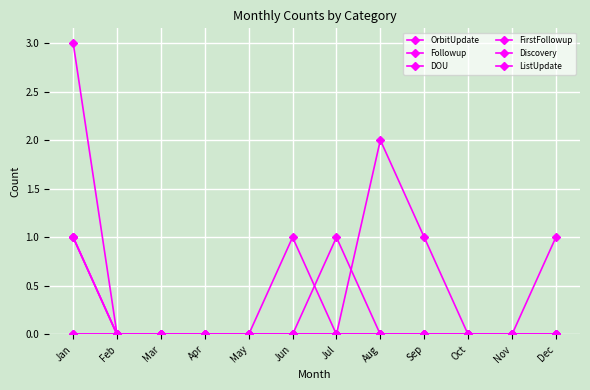

The DOU series shows 1 at Jul. True or false?

True